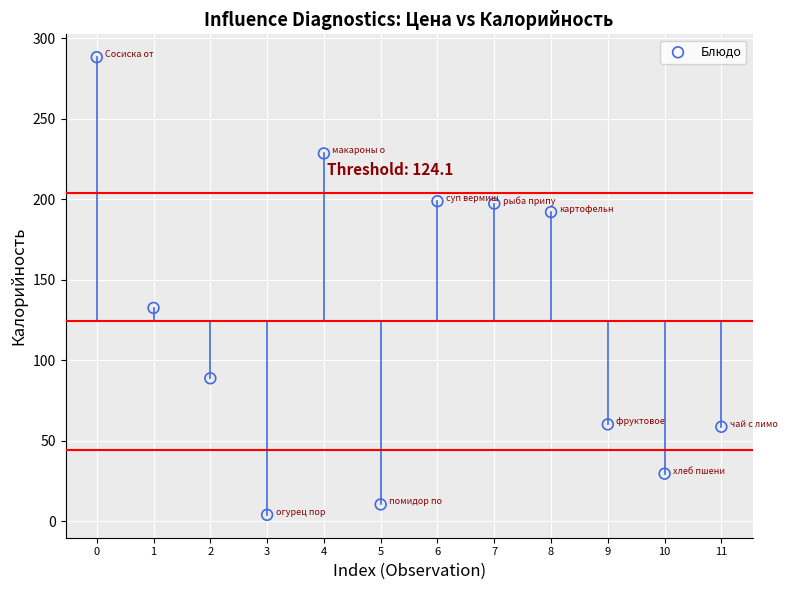

What Y value in the scatter plot is closest to 146?

132.5